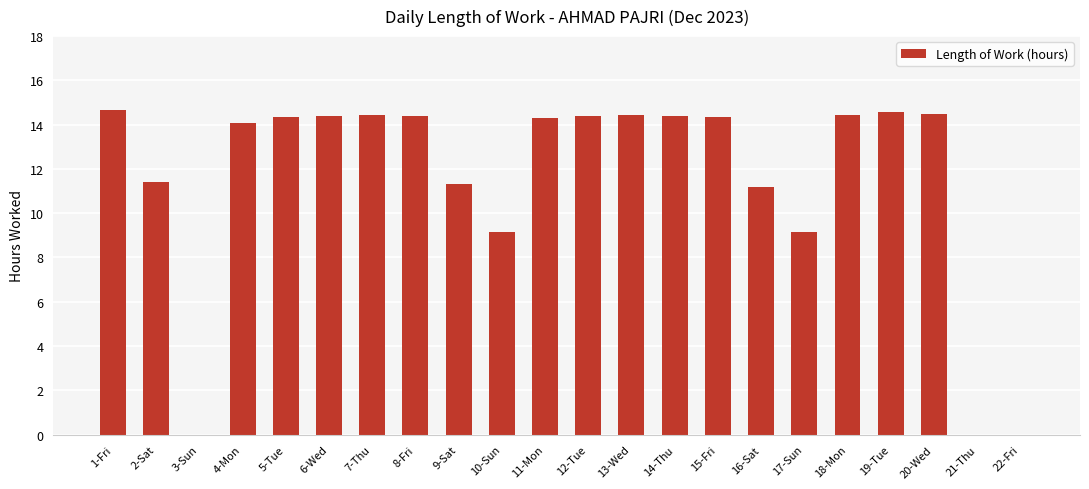

True or false: the data shows 14.1 at 4-Mon.

True